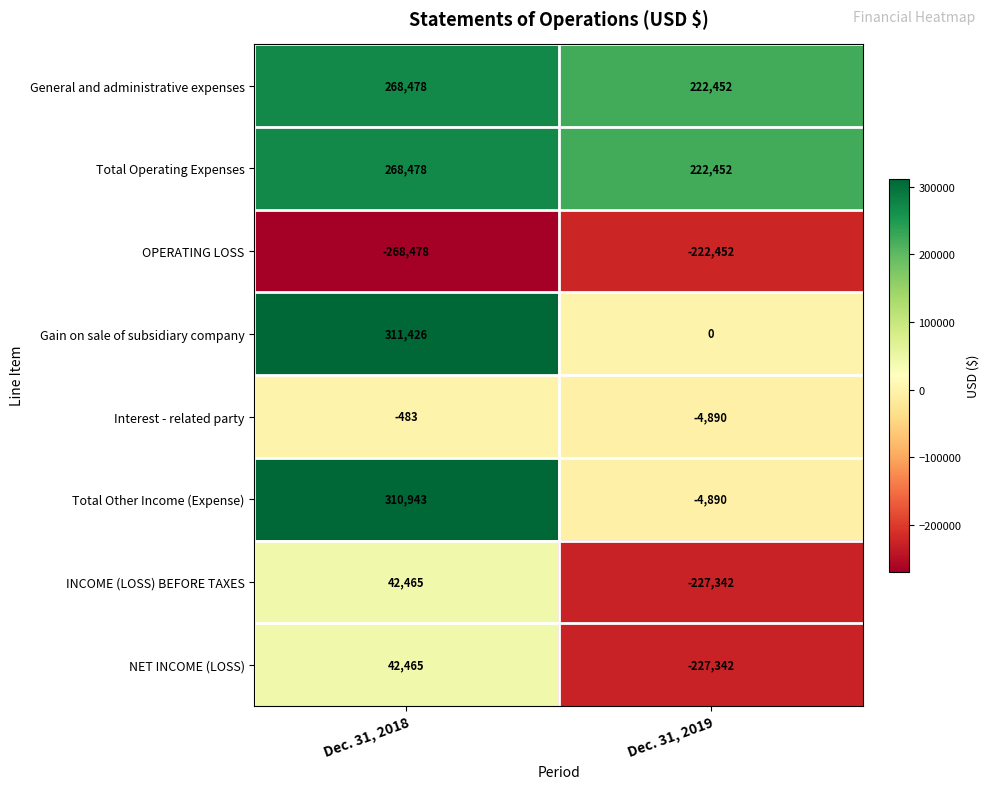

The value of NET INCOME (LOSS) at Dec. 31, 2018 is 42465. True or false?

True